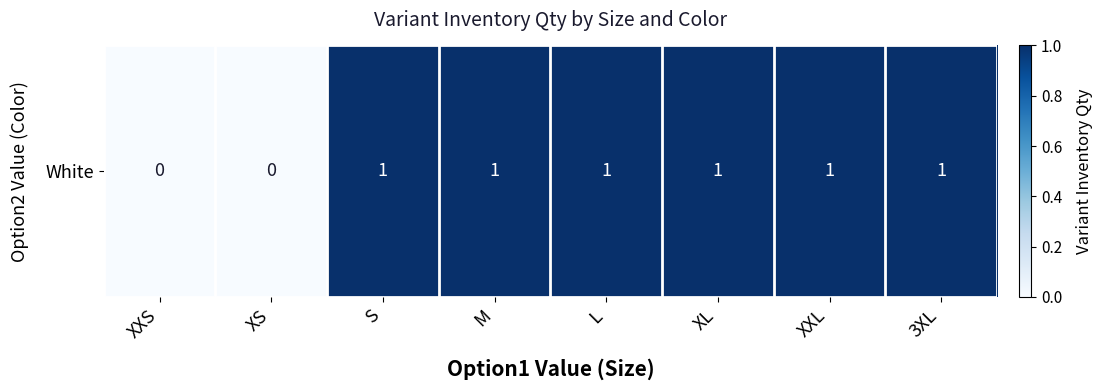

What is the difference between the maximum and minimum values?

1